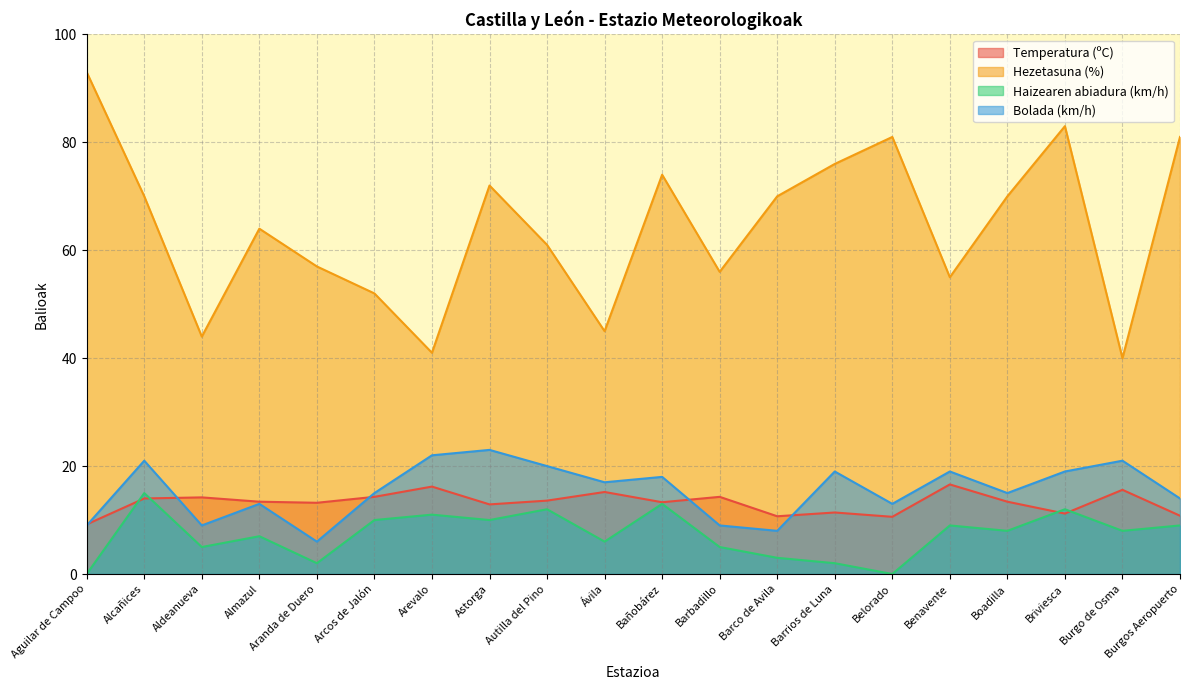

What position from the left is Alcañices?

2